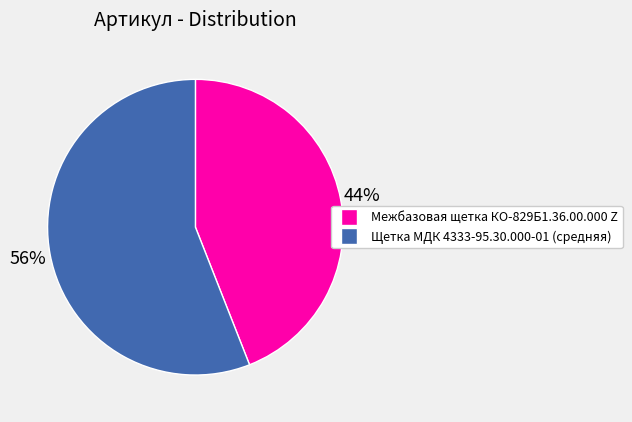

Does Щетка МДК 4333-95.30.000-01 (средняя) represent more than half of the total?

Yes